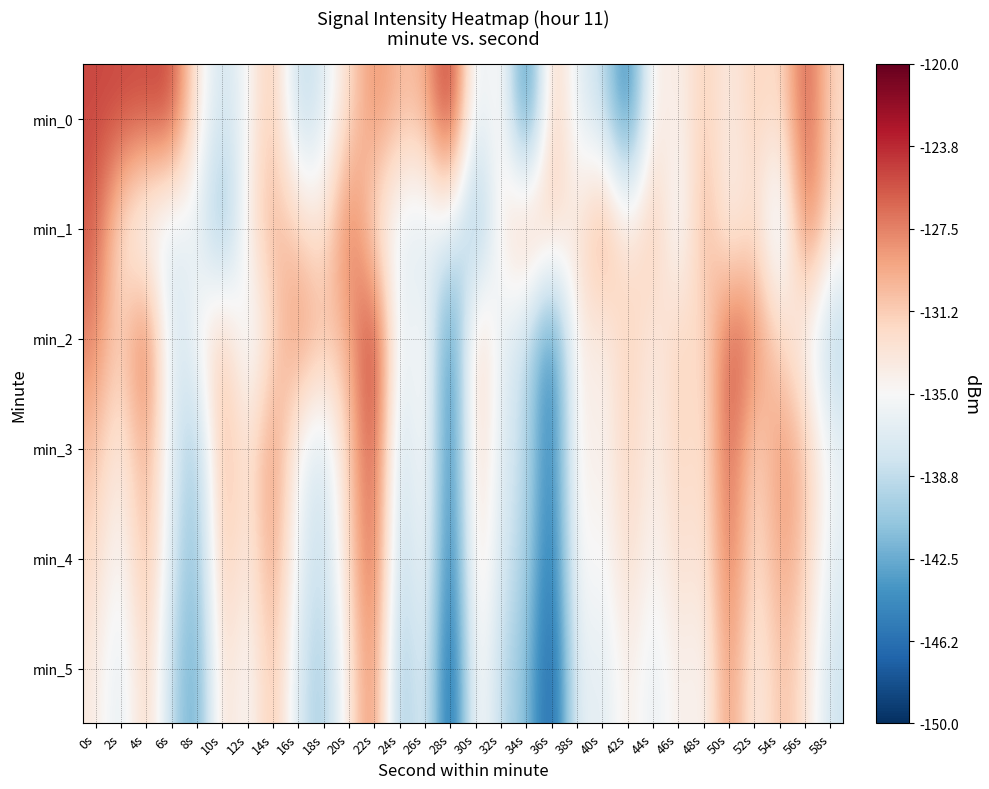

Which series has the largest total across all categories?

min_0